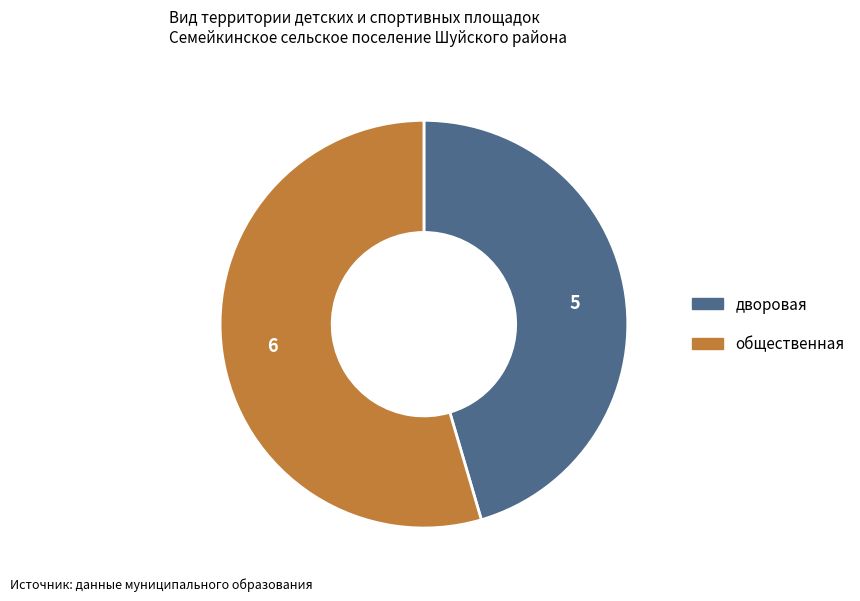

How many segments does this pie chart have?

2